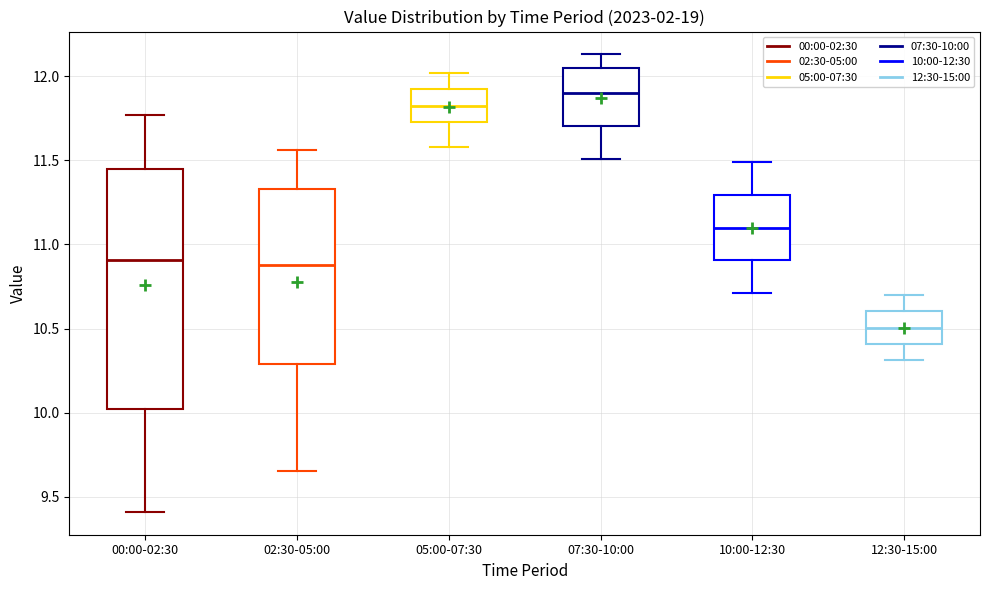

Reading left to right, read every box against the y-axis: the position of its median line, the range the box covers, and the ends of its whiskers. The values are not printed on the chart, so give them approximately, as read against the axis.

00:00-02:30: median 10.90, box 10.00 to 11.45, whiskers 9.40 to 11.75
02:30-05:00: median 10.90, box 10.30 to 11.35, whiskers 9.65 to 11.55
05:00-07:30: median 11.85, box 11.75 to 11.90, whiskers 11.60 to 12.00
07:30-10:00: median 11.90, box 11.70 to 12.05, whiskers 11.50 to 12.15
10:00-12:30: median 11.10, box 10.90 to 11.30, whiskers 10.70 to 11.50
12:30-15:00: median 10.50, box 10.40 to 10.60, whiskers 10.30 to 10.70